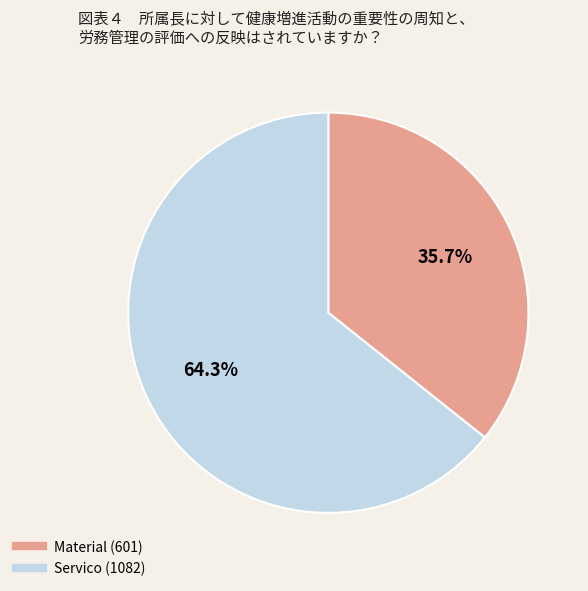

Combined, what portion of the pie is Material and Servico?

100.0%